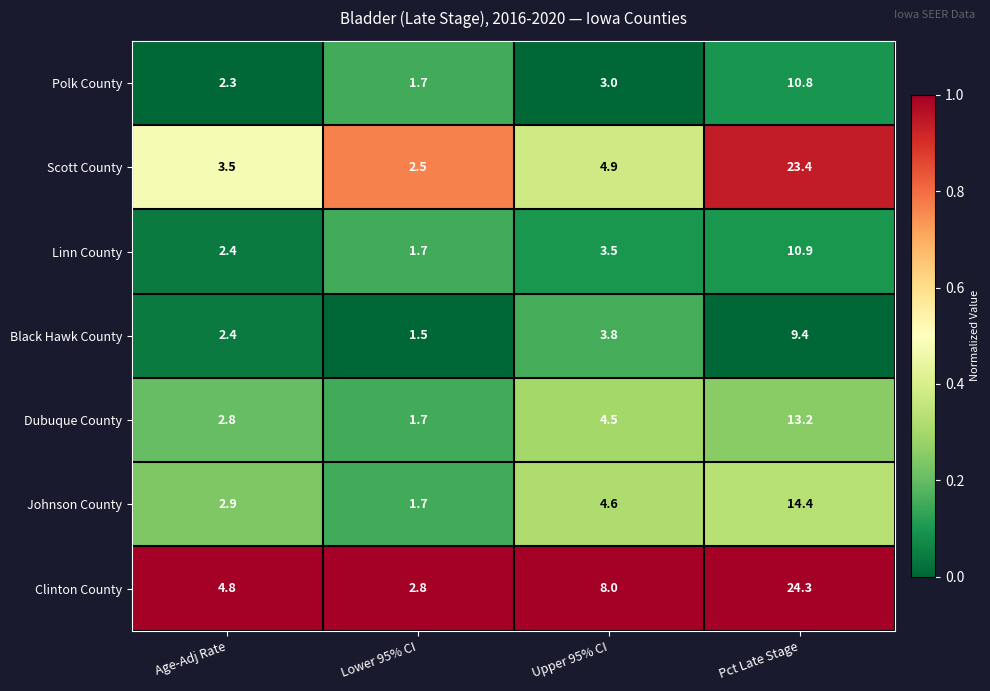

Is it true that Polk County equals 3.0 at Upper 95% CI?

True